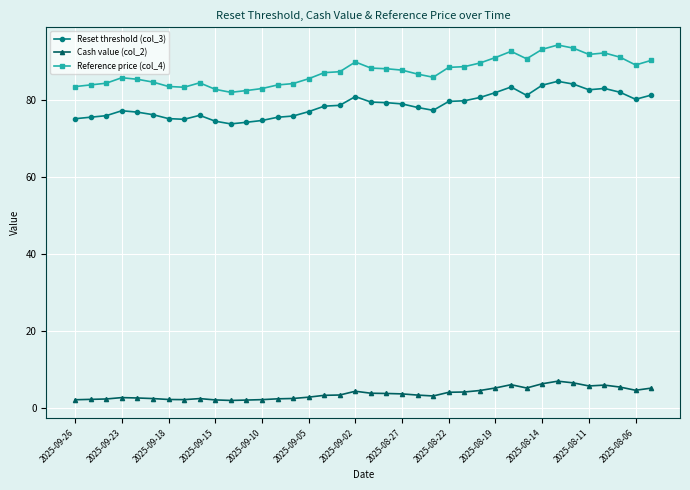

What is the value of the Reference price (col_4) point at the 13th from the left?

82.9